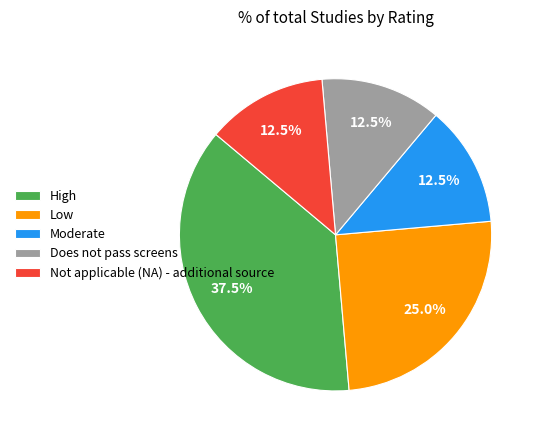

To the nearest percent, what is the average slice percentage?

20%